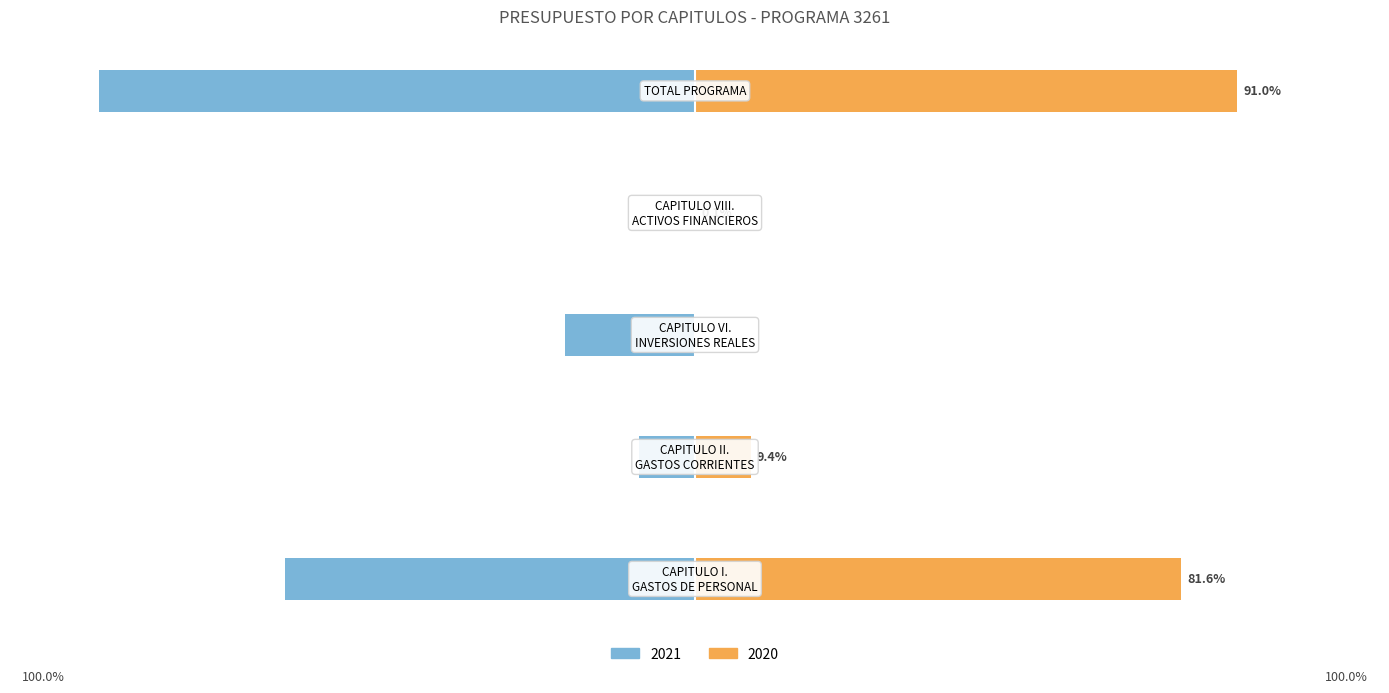

What is the difference between the 2020 values at CAPITULO VI.
INVERSIONES REALES and CAPITULO VIII.
ACTIVOS FINANCIEROS?

0.1